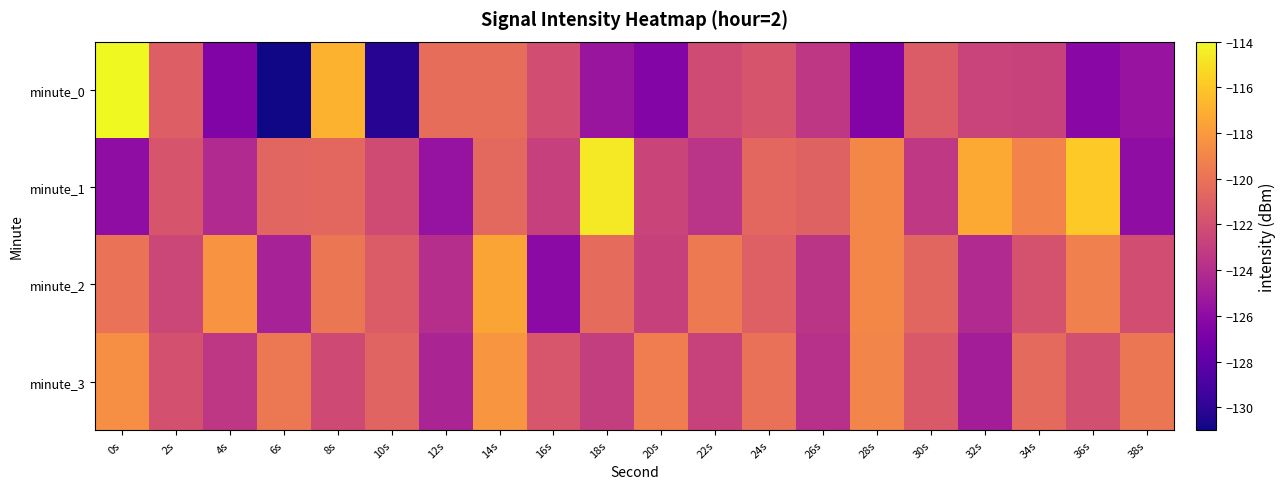

Which series has the largest total across all categories?

minute_1